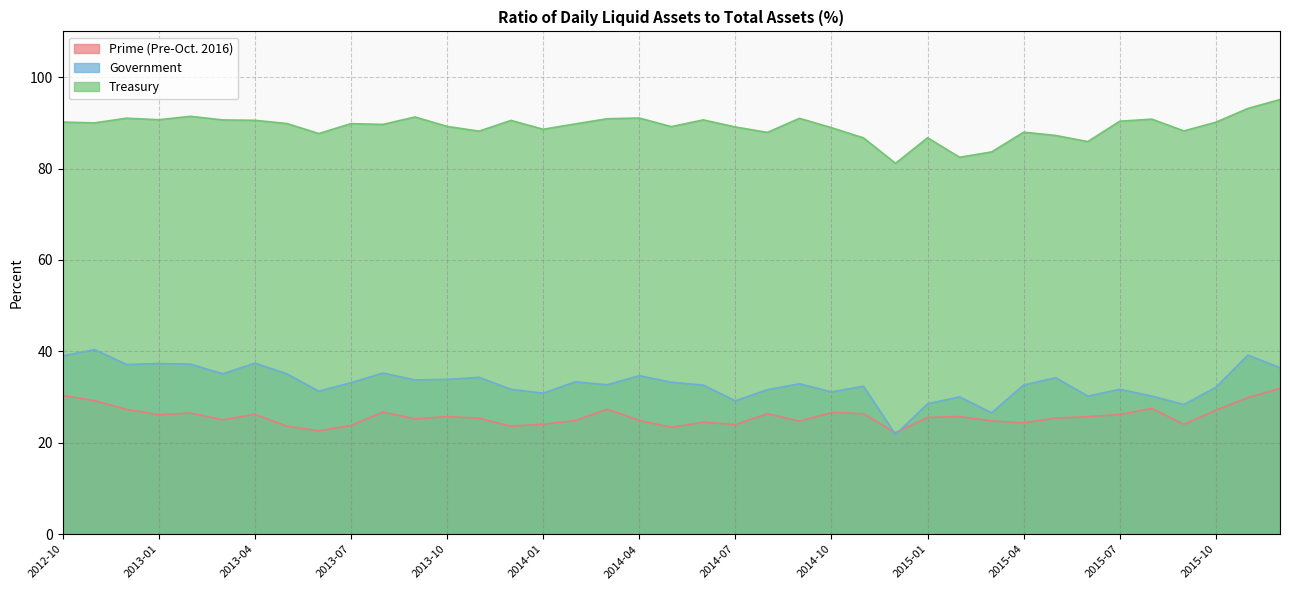

What is the average value of the Prime (Pre-Oct. 2016) series?

25.8